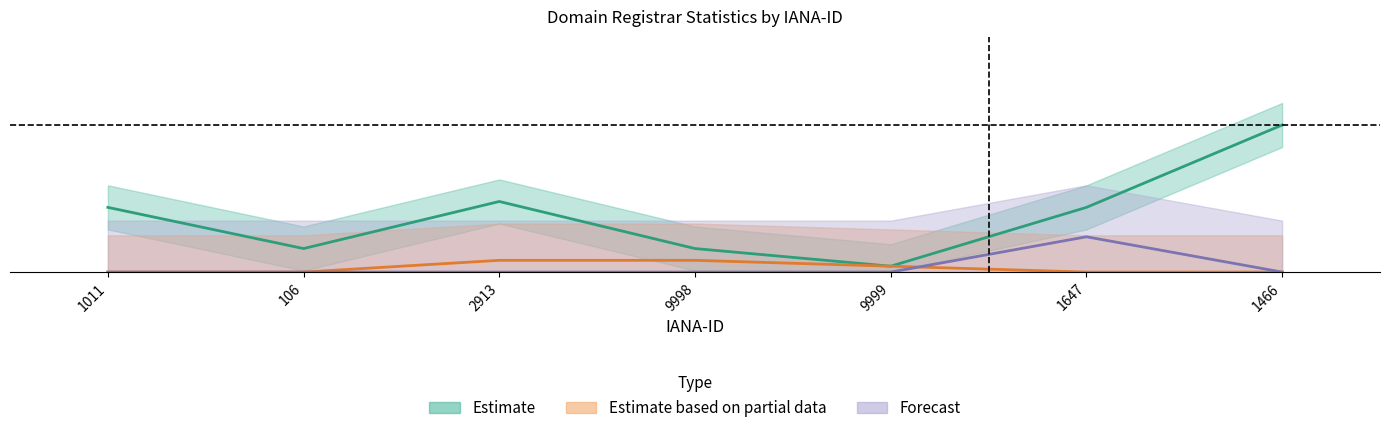

The value of net-renews-1-yr at 106 is -0.1. True or false?

False